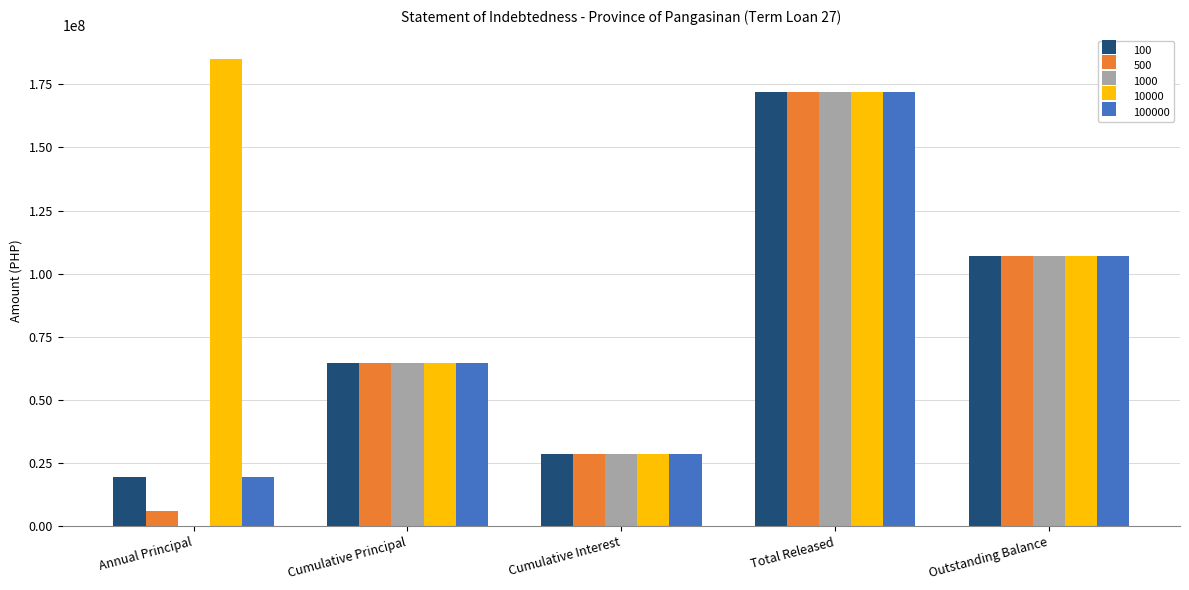

Which series has the largest total across all categories?

10000